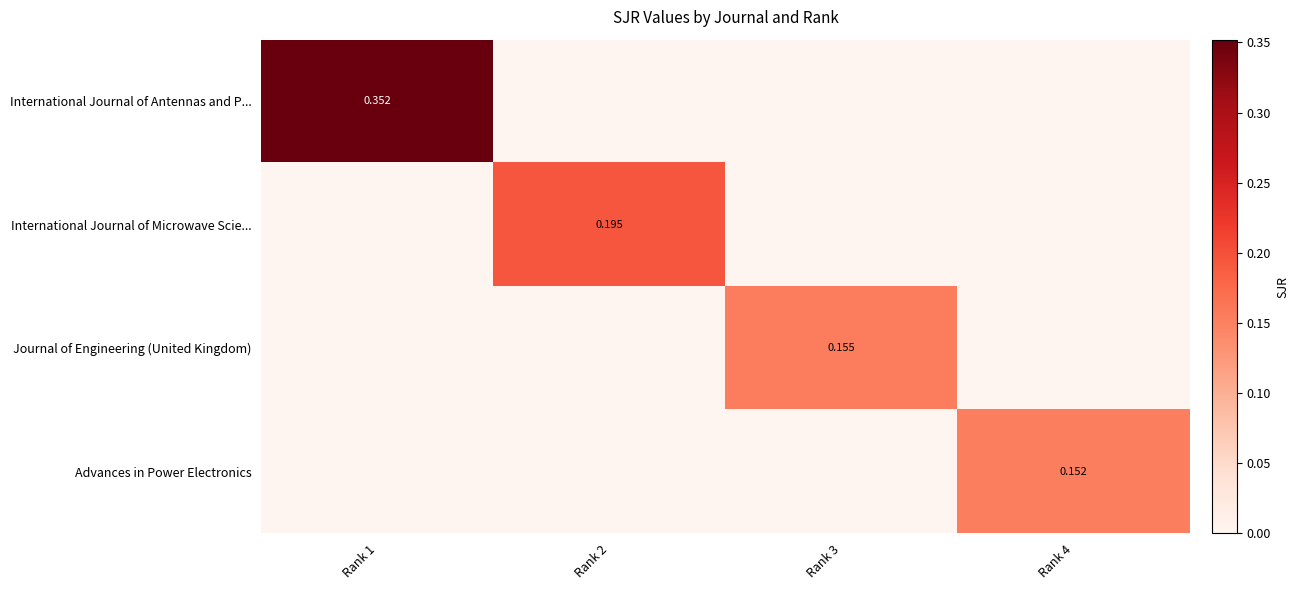

At which label does International Journal of Antennas and P... reach its minimum?

Rank 2